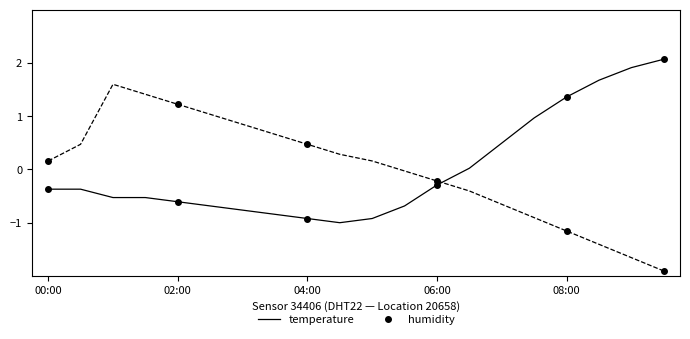

True or false: humidity and temperature cross at least once.

True